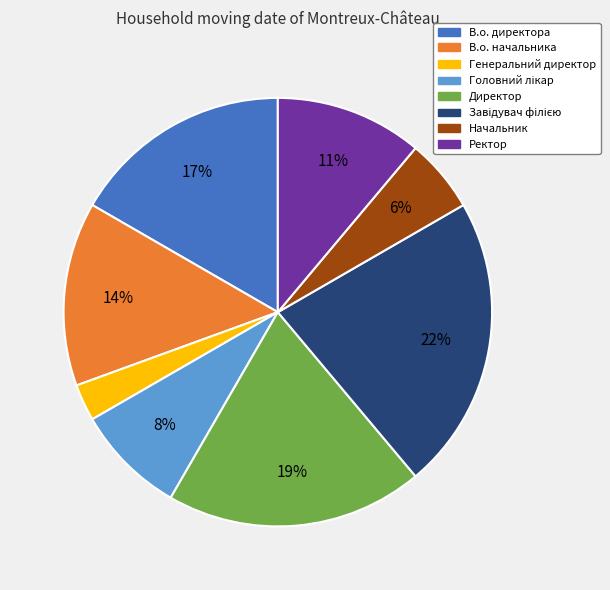

What is the smallest slice in the pie chart?

Генеральний директор